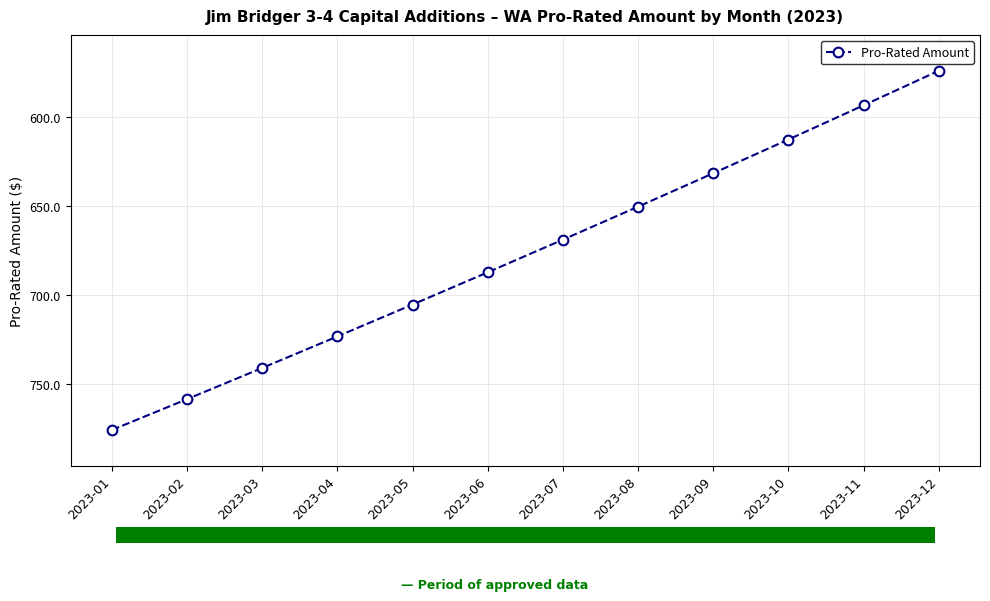

What is the change in value from 2023-07 to 2023-09?

-37.3